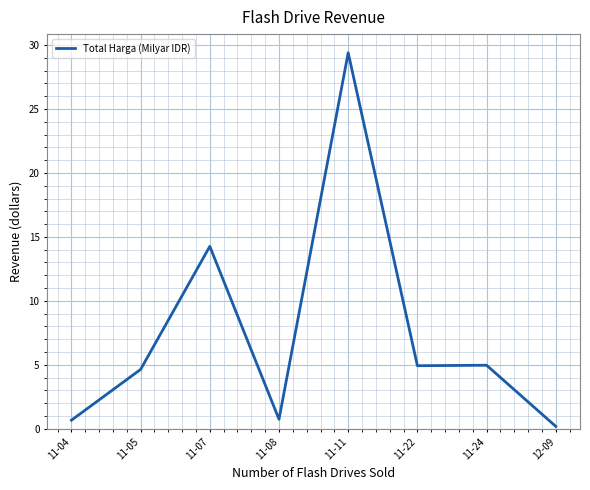

What position from the left is 11-08?

4